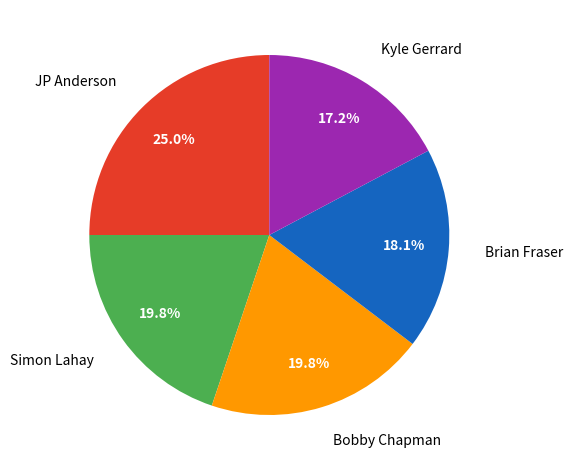

Count the number of slices in the pie.

5